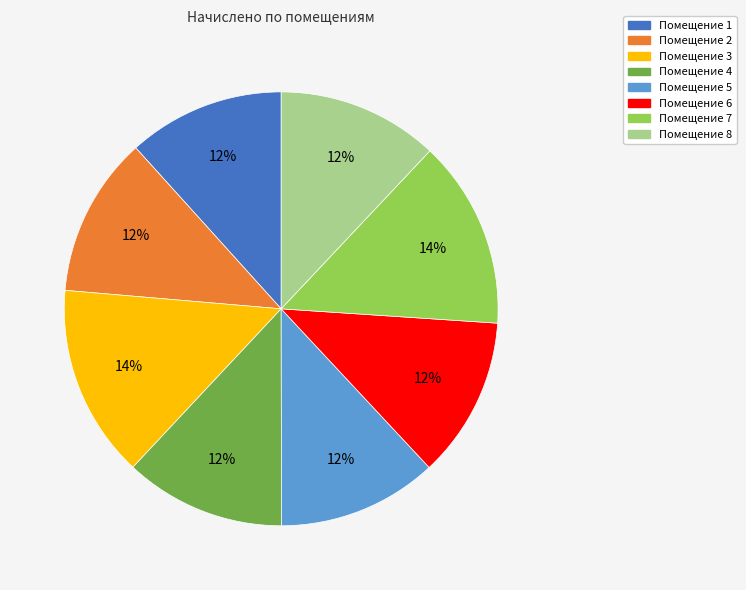

Does any single category account for the majority?

No